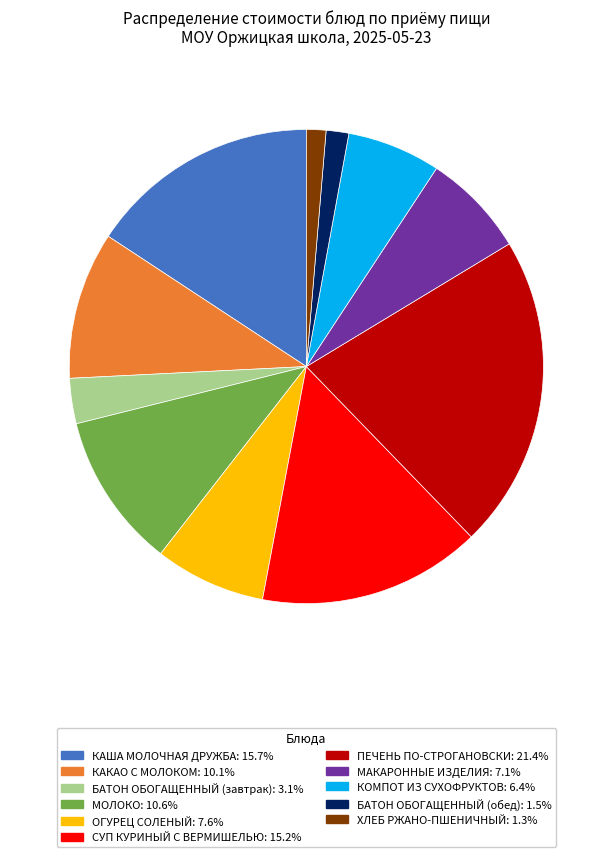

True or false: МОЛОКО accounts for 11% of the total.

True